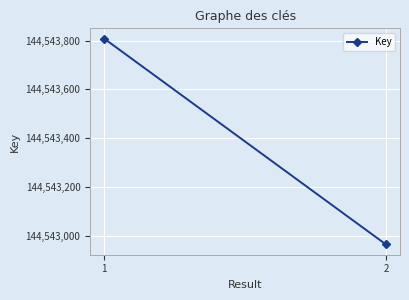

At which category does the chart reach its minimum across all series?

2